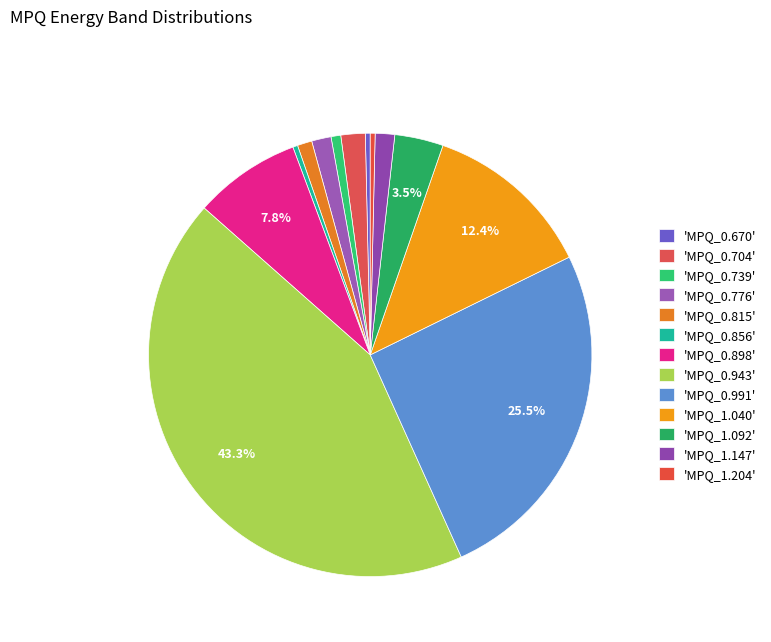

How many segments does this pie chart have?

13